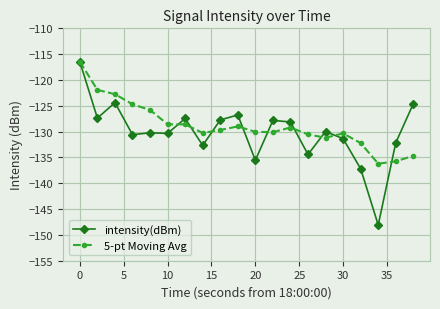

After their last crossing, which series has the higher values: intensity(dBm) or 5-pt Moving Avg?

intensity(dBm)